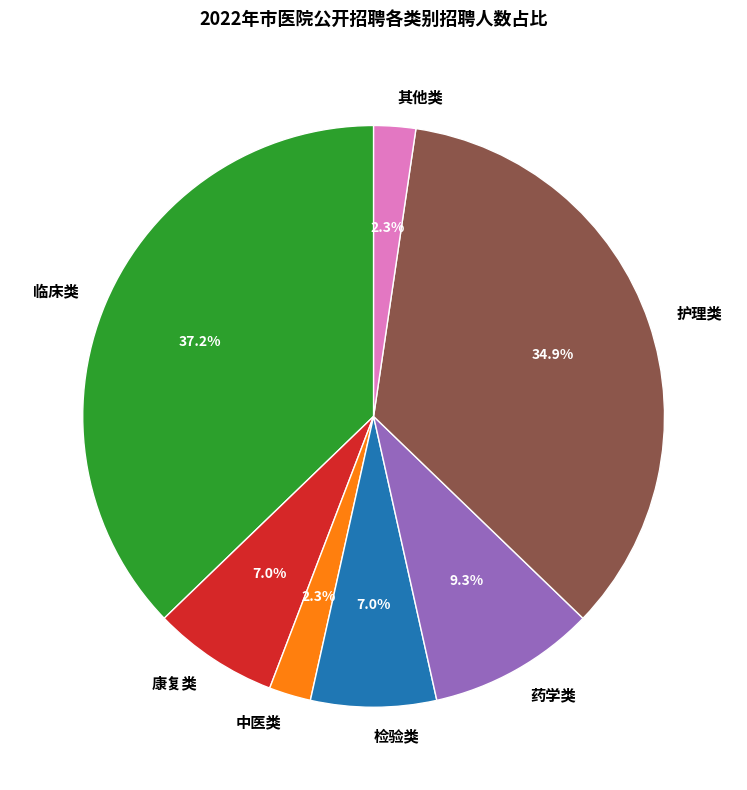

To the nearest percent, what percentage of the pie is 药学类?

9%